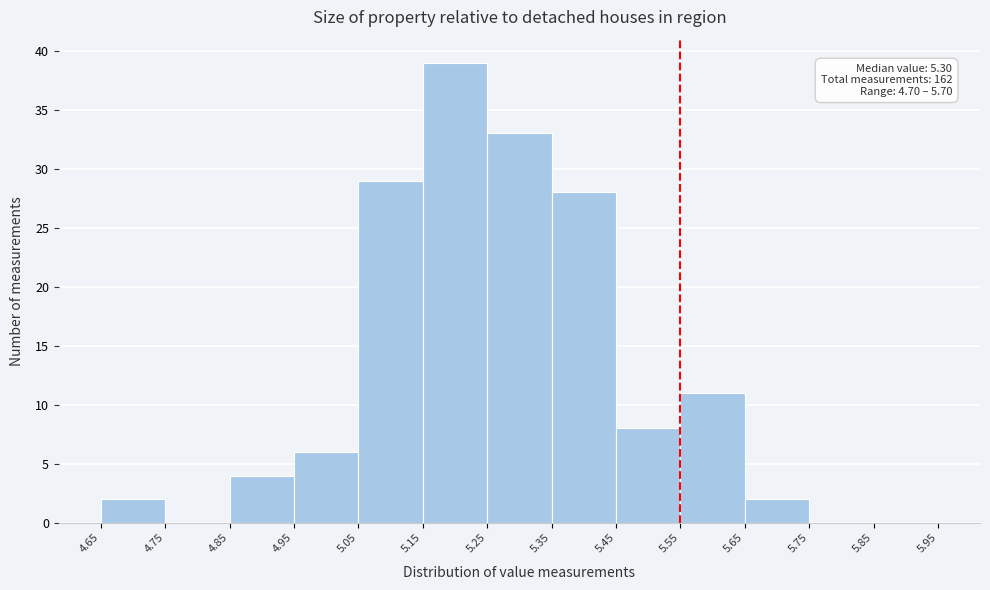

Which range on the x-axis has the tallest bar?

5.15 to 5.25